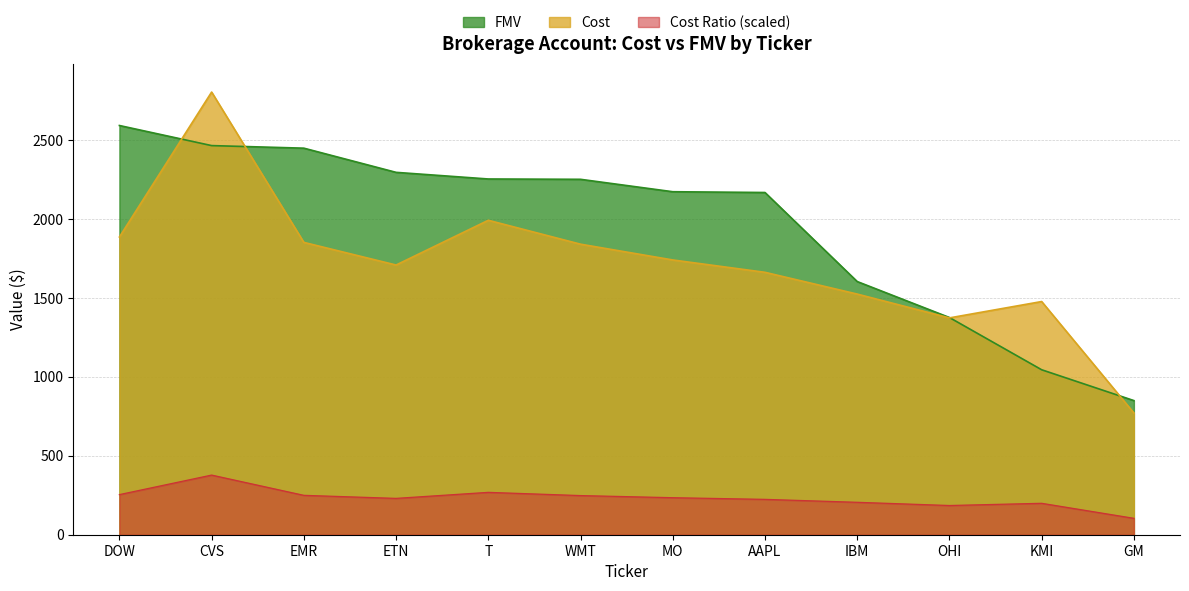

Rank the series at MO from lowest to highest value.

Cost Ratio (scaled), Cost, FMV